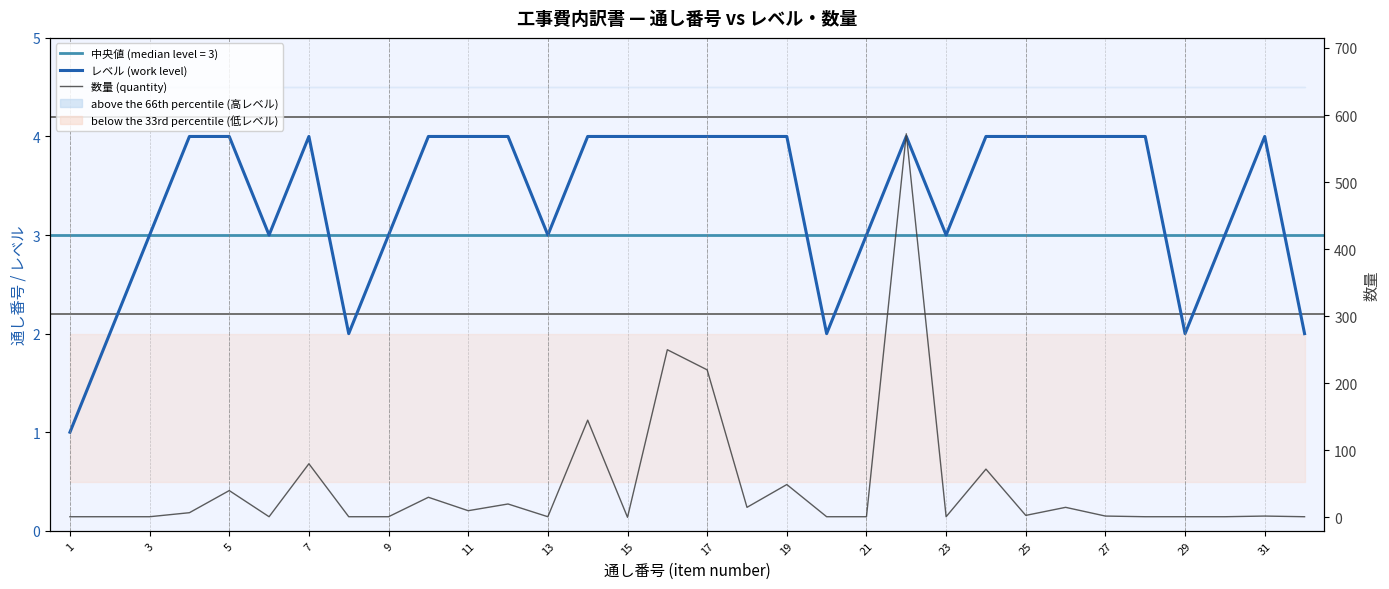

True or false: レベル (work level) has a value of 1.9 at 13.

False